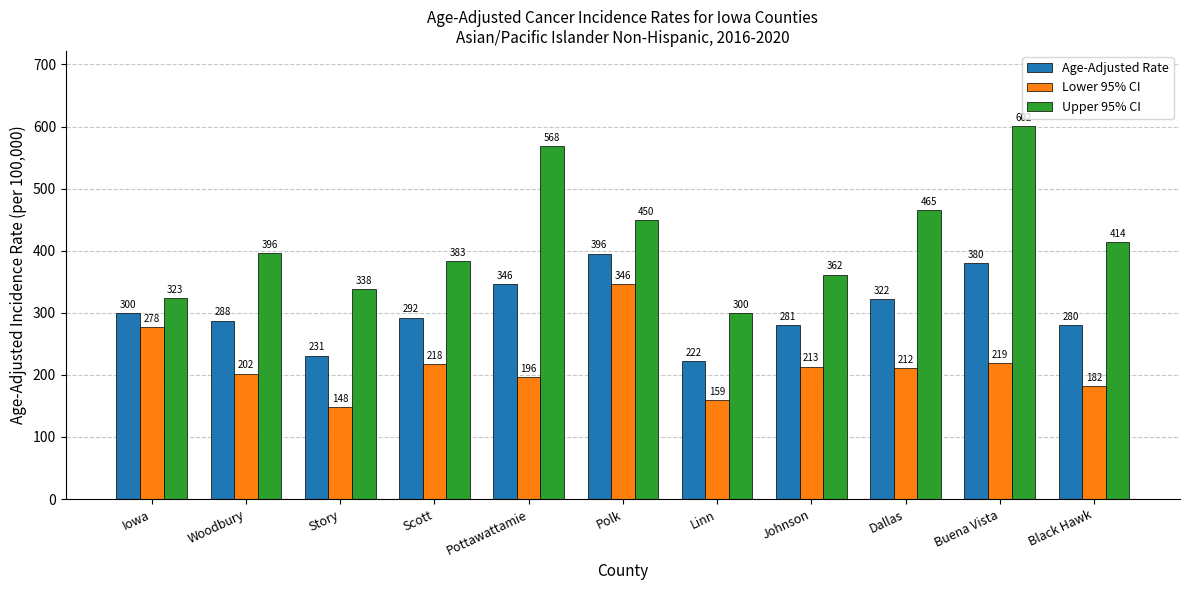

What are all the series names shown in the legend?

Age-Adjusted Rate, Lower 95% CI, Upper 95% CI